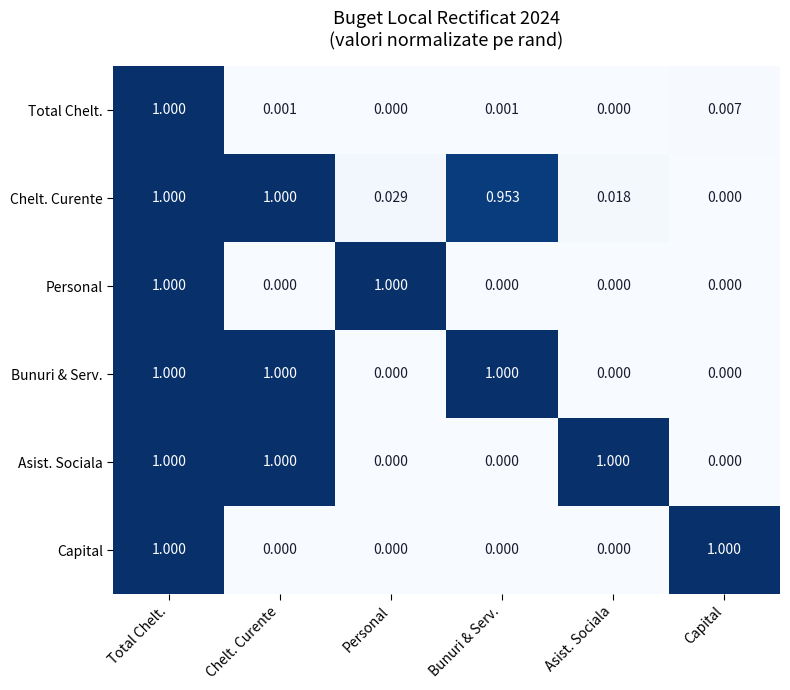

At which category is the sum across all series the highest?

Total Chelt.